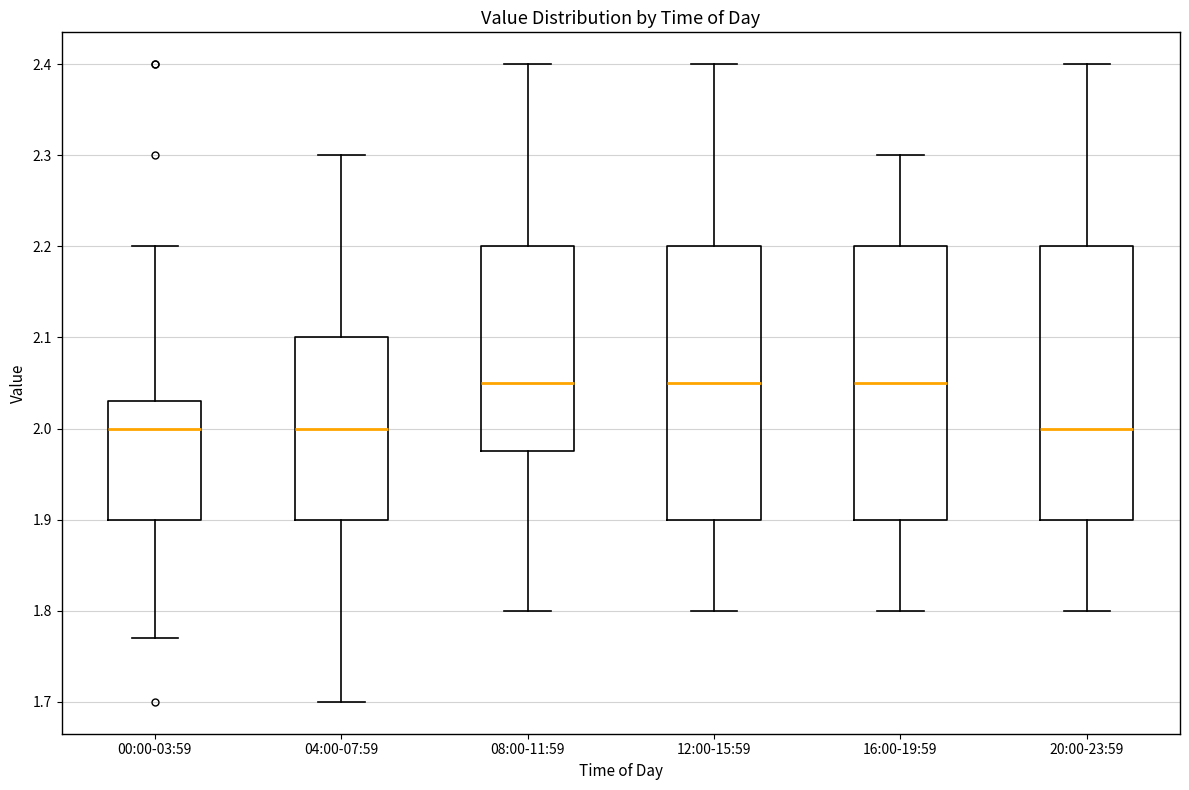

Reading left to right, read every box against the y-axis: the position of its median line, the range the box covers, and the ends of its whiskers. The values are not printed on the chart, so give them approximately, as read against the axis.

00:00-03:59: median 2.00, box 1.90 to 2.03, whiskers 1.77 to 2.20
04:00-07:59: median 2.00, box 1.90 to 2.10, whiskers 1.70 to 2.30
08:00-11:59: median 2.05, box 1.98 to 2.20, whiskers 1.80 to 2.40
12:00-15:59: median 2.05, box 1.90 to 2.20, whiskers 1.80 to 2.40
16:00-19:59: median 2.05, box 1.90 to 2.20, whiskers 1.80 to 2.30
20:00-23:59: median 2.00, box 1.90 to 2.20, whiskers 1.80 to 2.40